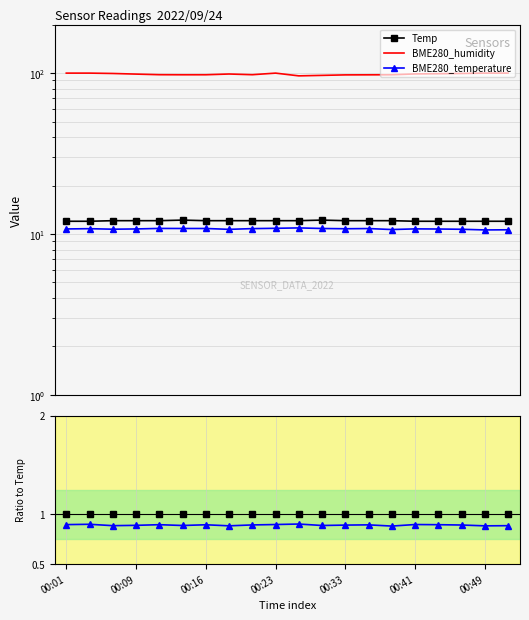

List the series in order of their peak value, lowest first.

BME280_temperature, Temp, BME280_humidity